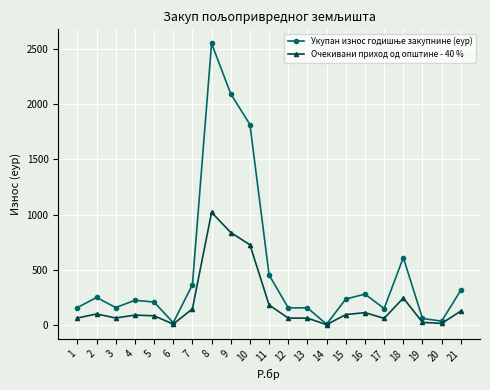

Count the number of data series in this chart.

2